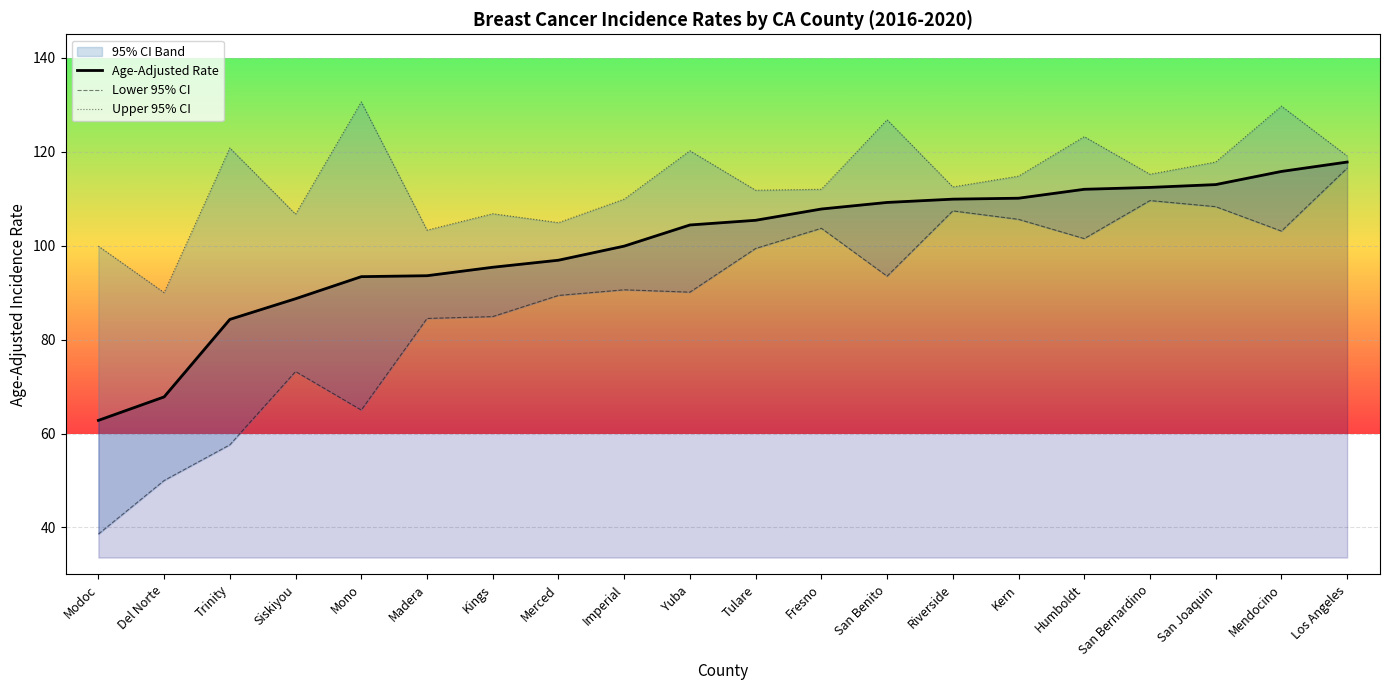

How many lines are shown in the chart?

3